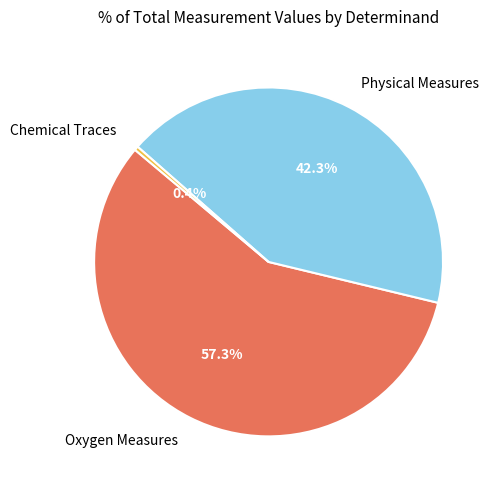

Which category has the biggest portion of the pie?

Oxygen Measures